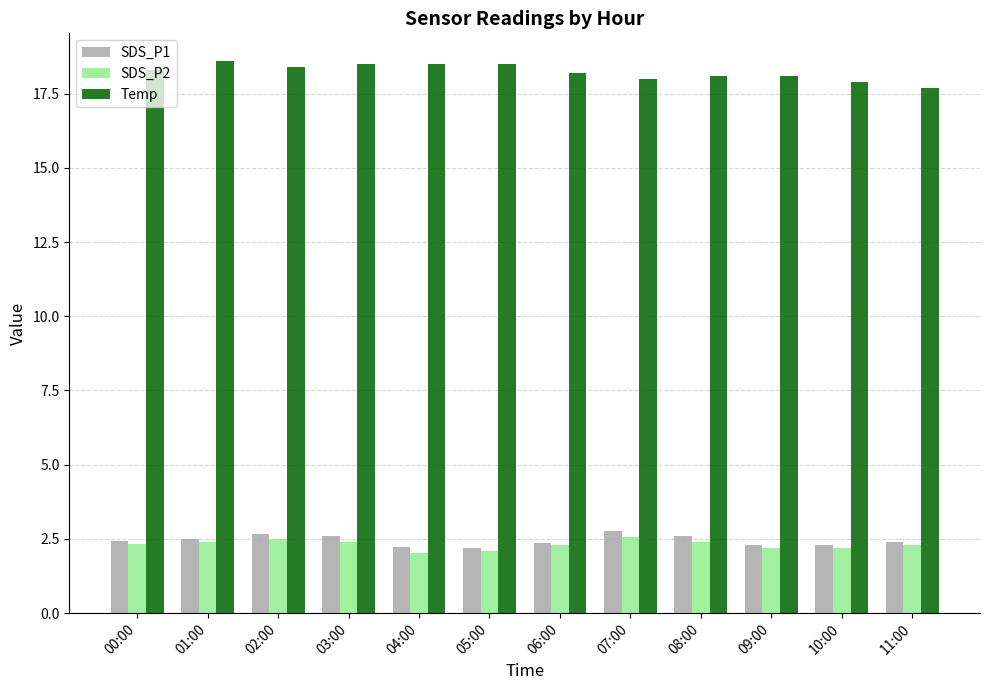

What is the greatest value displayed?

18.6